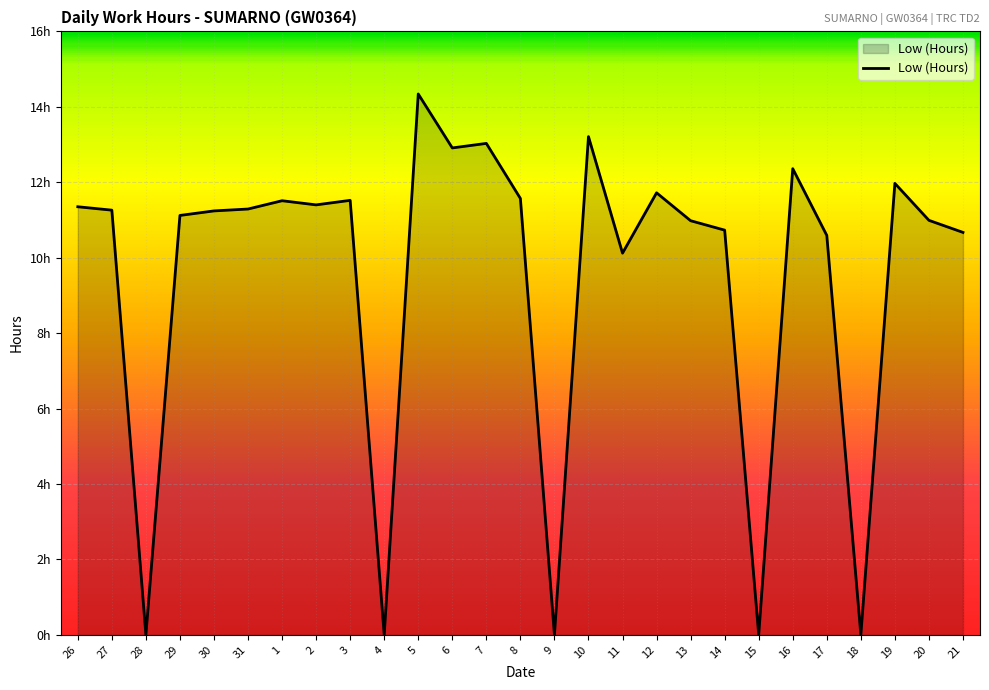

Which category has the highest value across all series?

5